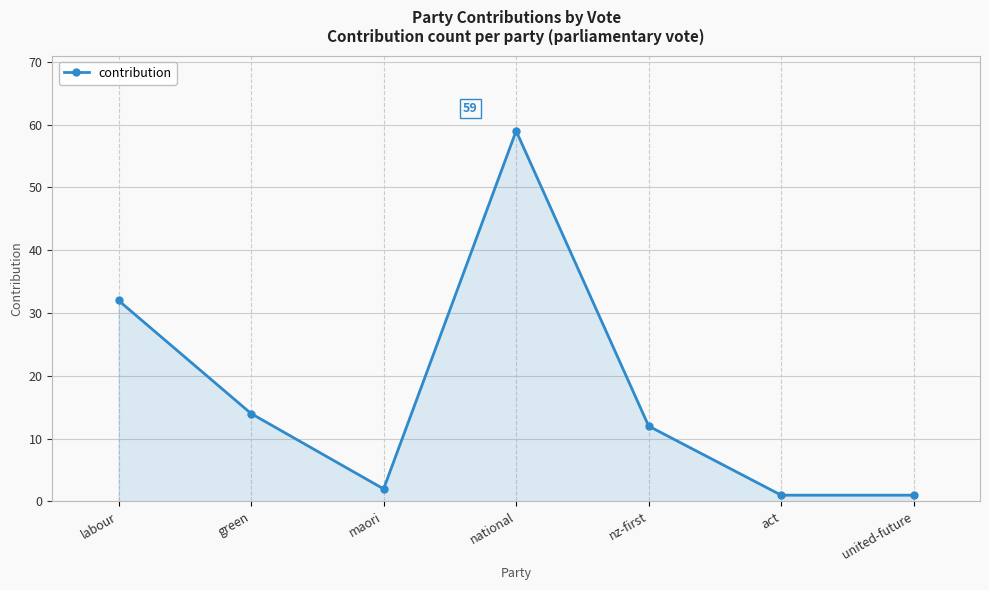

What is the difference between the maximum and second lowest values?

58